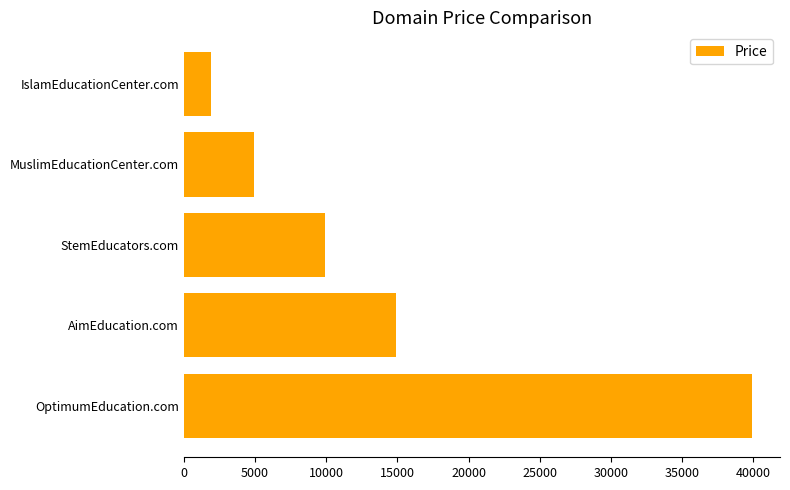

How many bars are there in total?

5